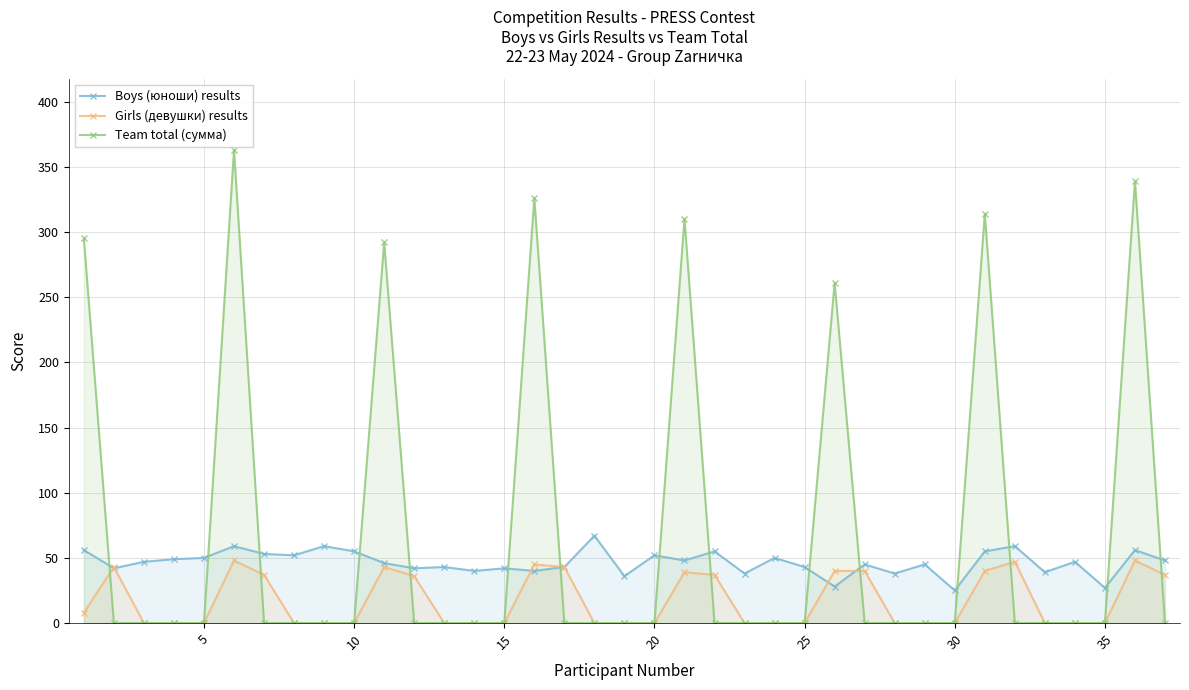

Which series has the largest range (max minus min)?

Team total (сумма)